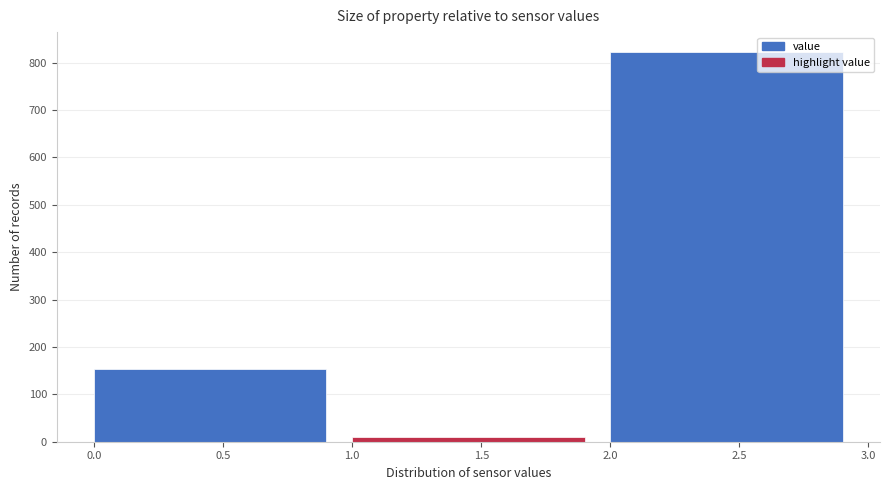

Reading left to right, list every bar in this chart as the range it spans on the x-axis followed by its height. The values are not printed on the chart, so give them approximately, as read against the axis.

0.0 to 1.0: 150
1.0 to 2.0: 10
2.0 to 3.0: 820